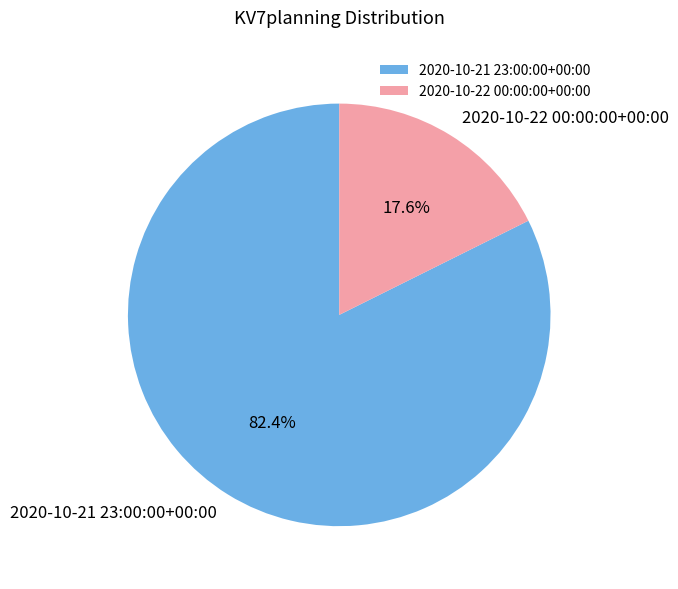

To the nearest percent, what percentage of the pie is 2020-10-22 00:00:00+00:00?

18%